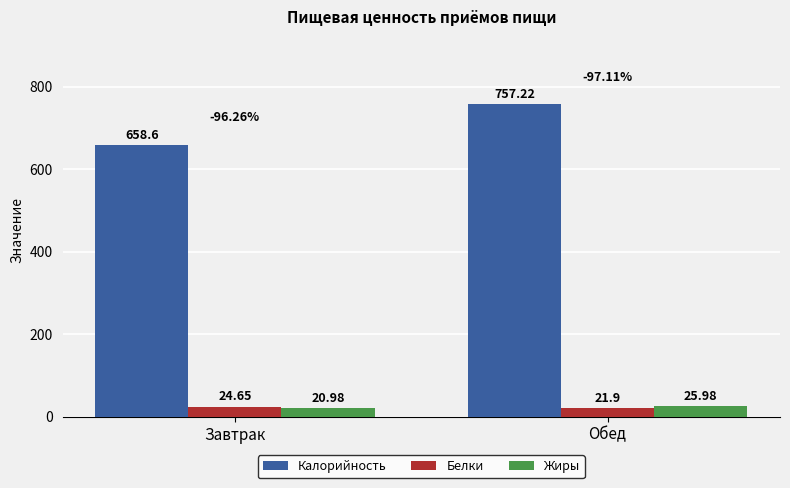

Which category has the highest value across all series?

Обед